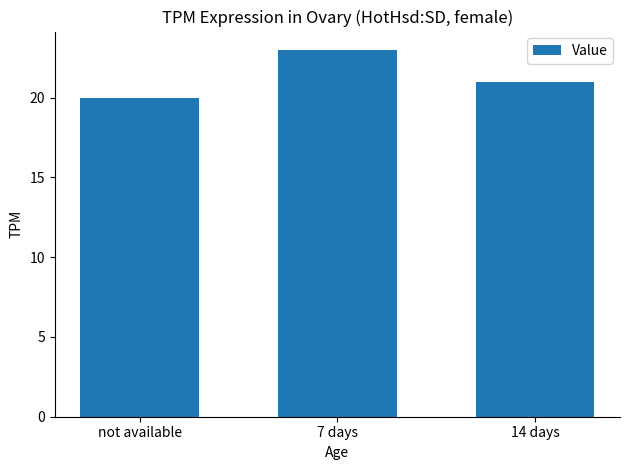

Approximately how many times larger is the value at 14 days compared to 7 days?

0.9